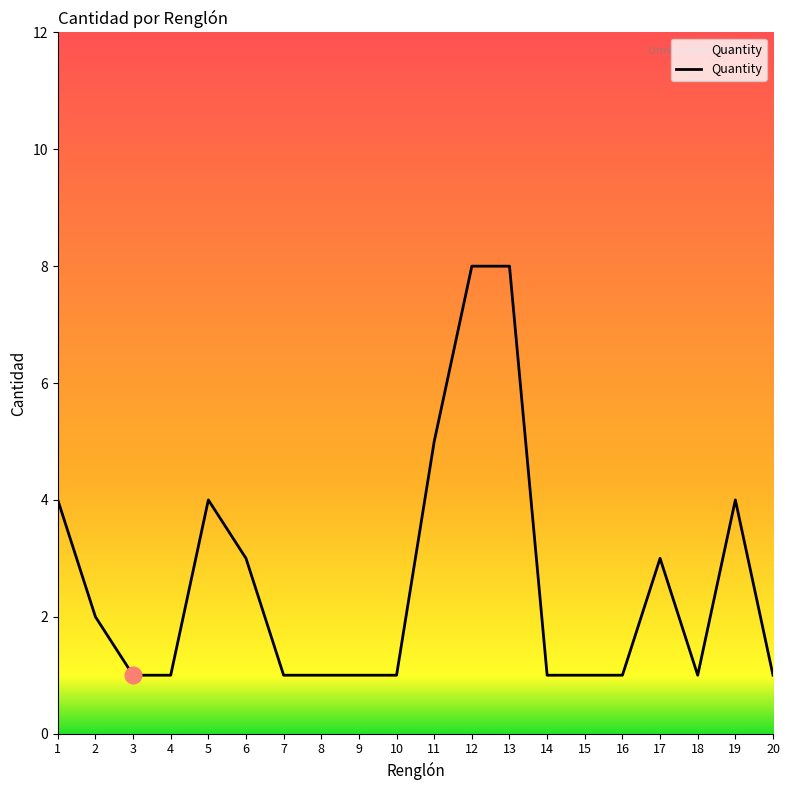

What is the greatest value displayed?

8